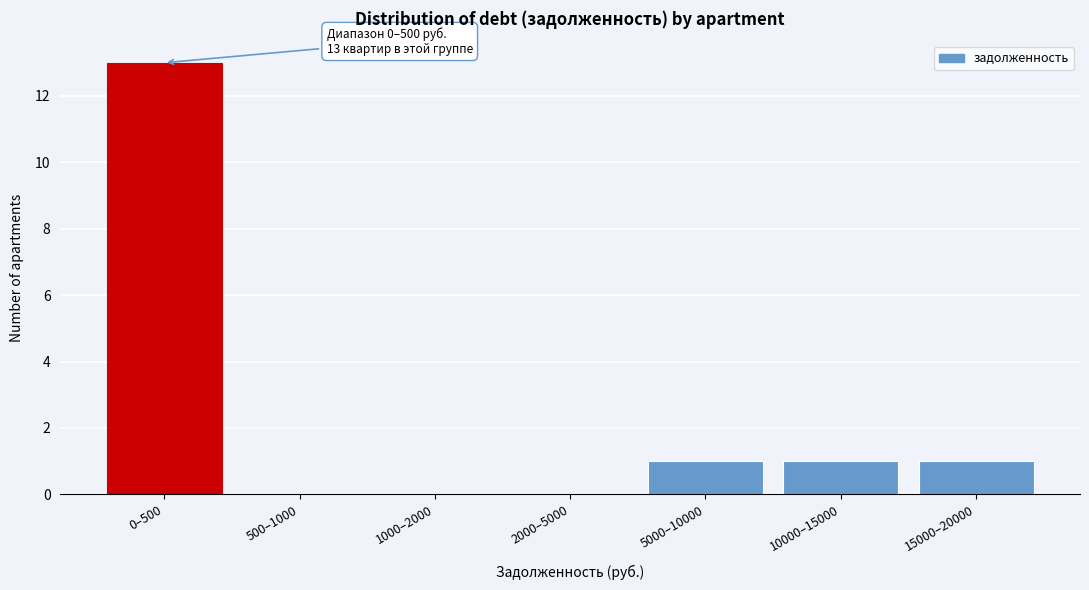

Reading left to right, list all the values displayed in this chart.

0–500=13	500–1000=0	1000–2000=0	2000–5000=0	5000–10000=1	10000–15000=1	15000–20000=1